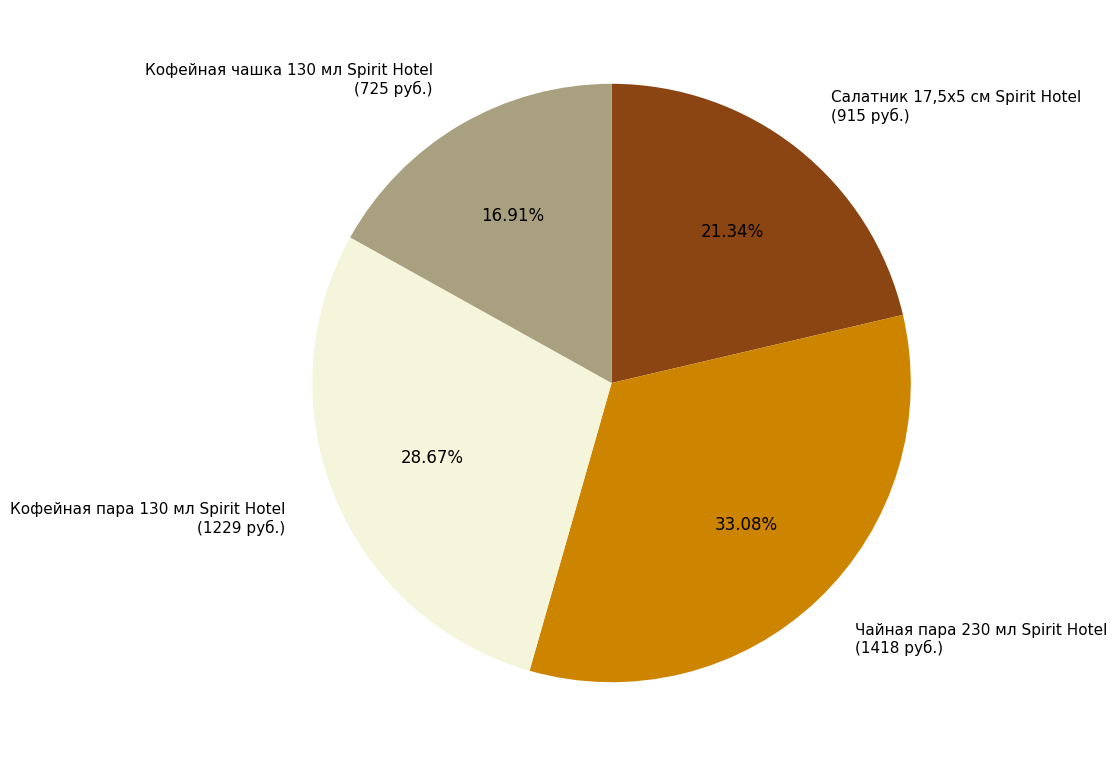

True or false: Салатник 17,5х5 см Spirit Hotel accounts for 21% of the total.

True